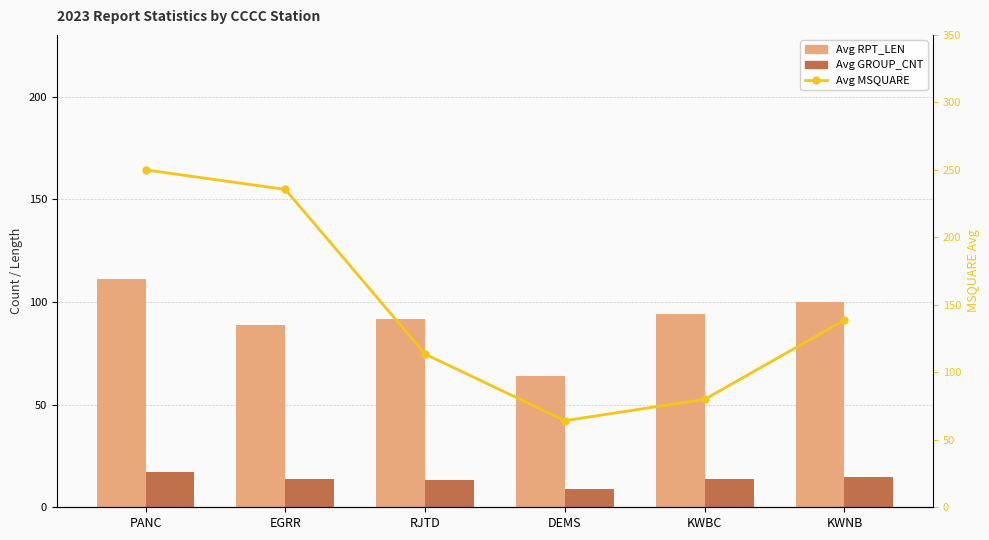

What is the sum of all Avg MSQUARE values?

881.9